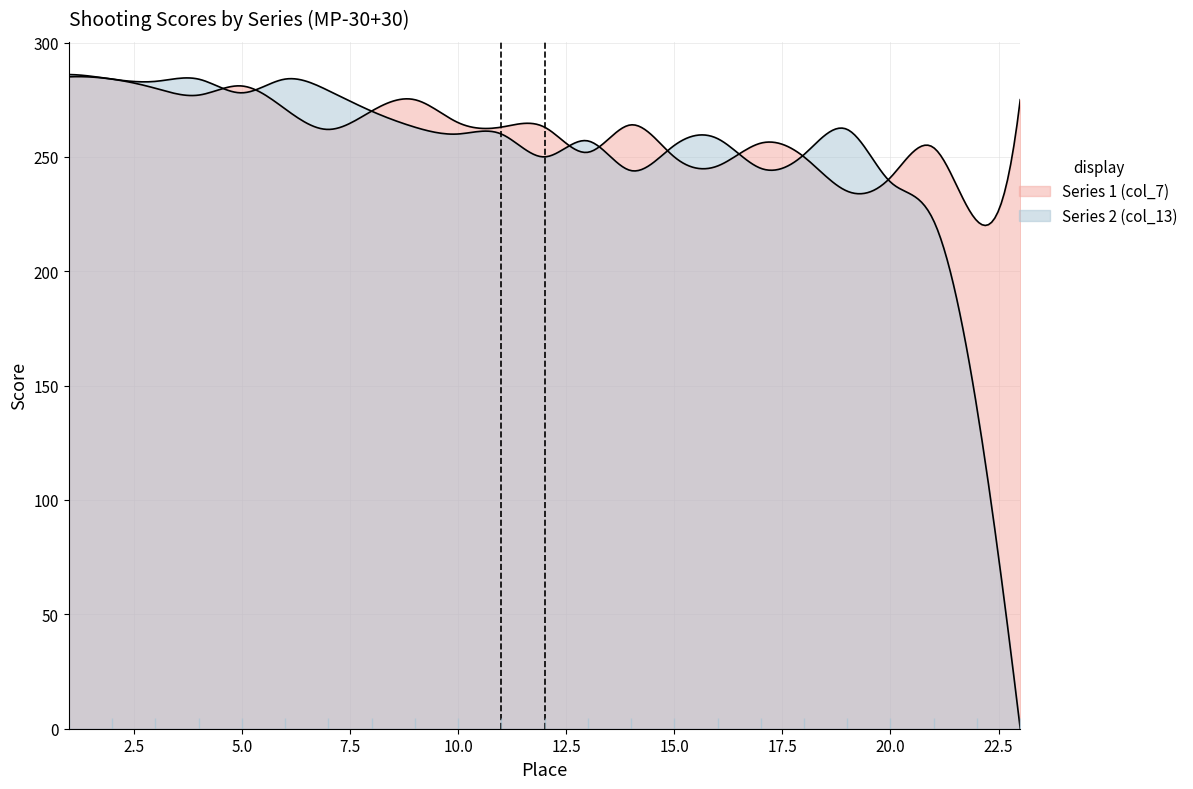

Rank the series by their maximum value, from lowest to highest.

Series 1 (col_7), Series 2 (col_13)